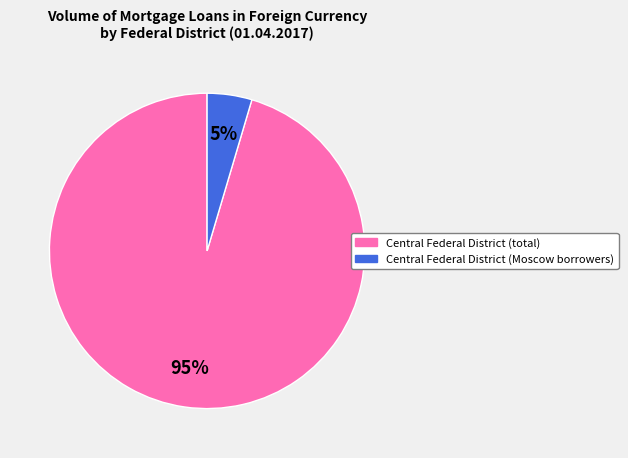

How many slices are in this pie chart?

2